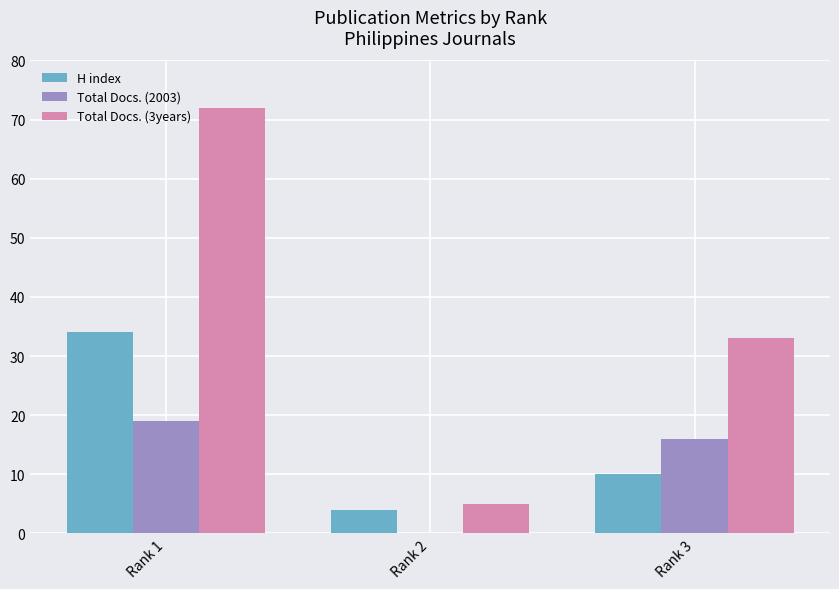

Which series has the largest total across all categories?

Total Docs. (3years)